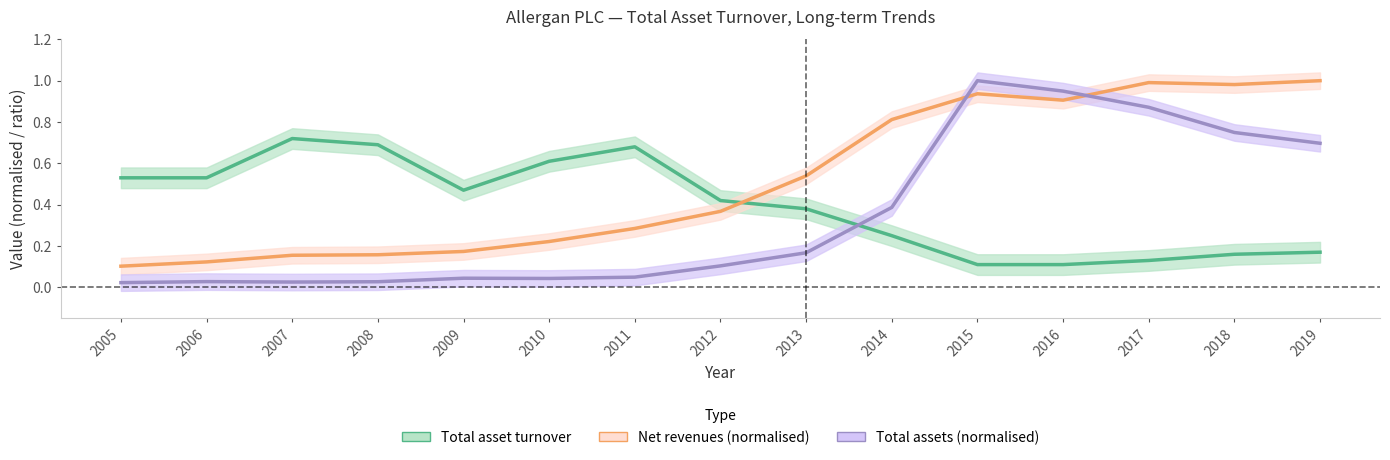

How many data points does each series have?

15